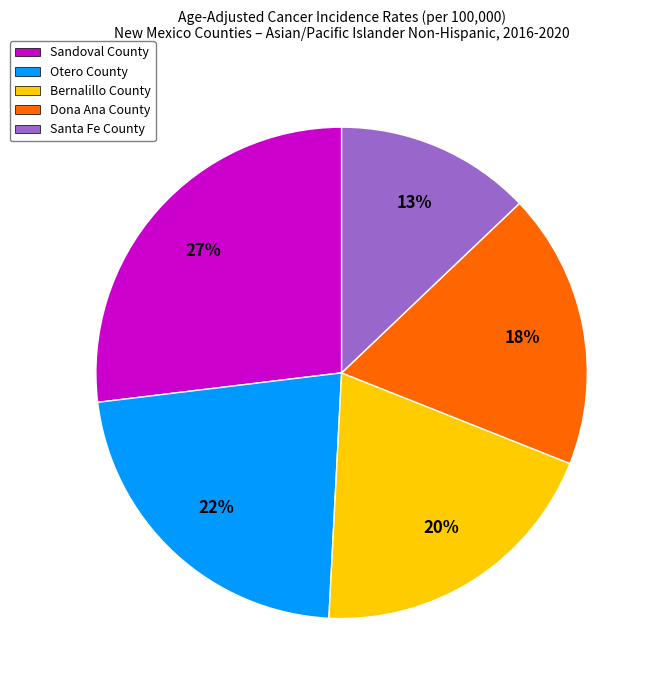

Count the number of slices in the pie.

5